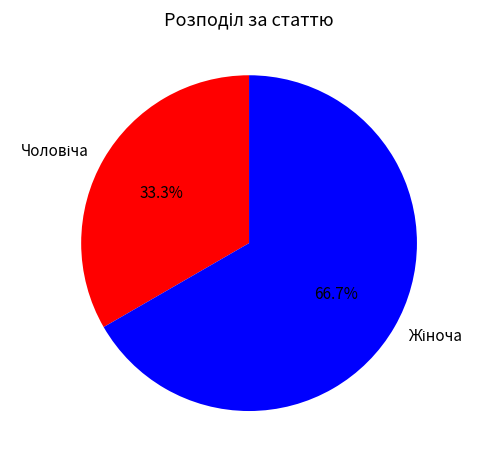

Is there any slice that represents more than half of the pie?

Yes